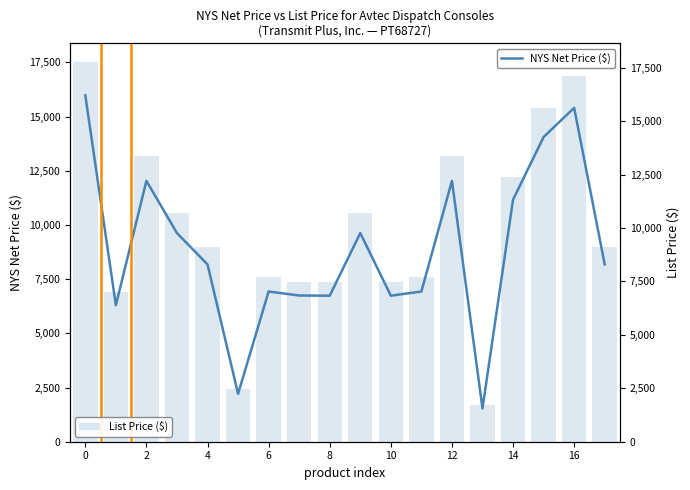

Is it true that NYS Net Price ($) equals 16353.0 at 14?

False